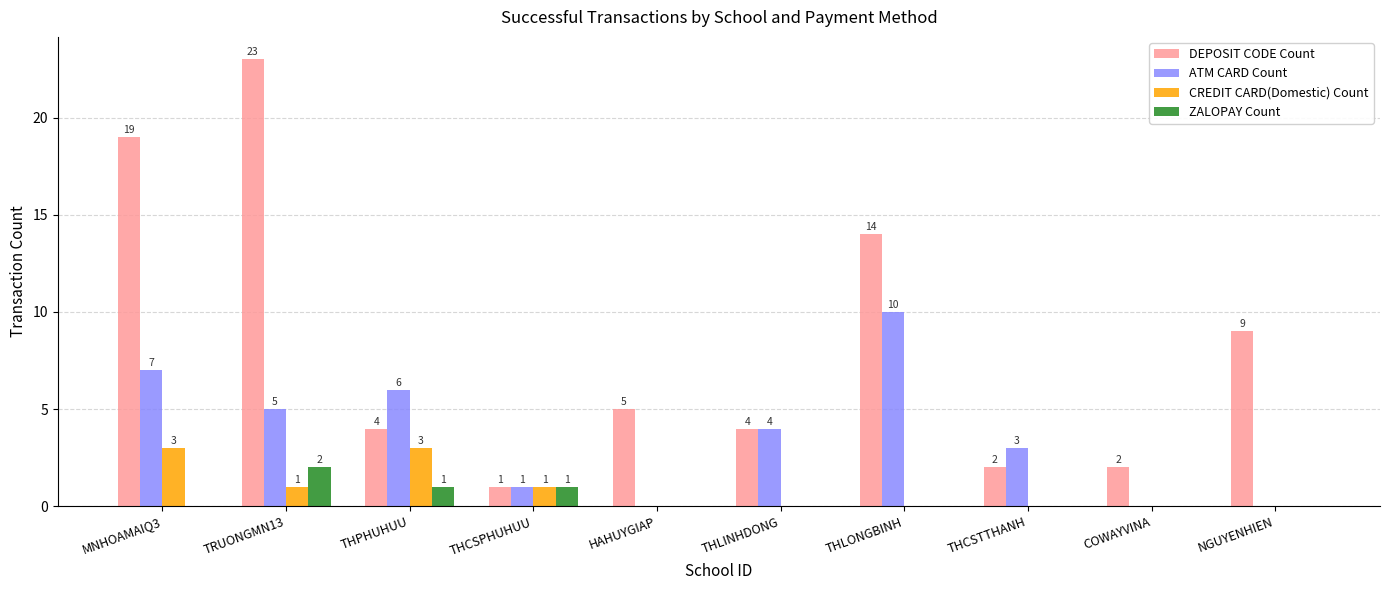

The CREDIT CARD(Domestic) Count series shows 0 at THCSTTHANH. True or false?

True